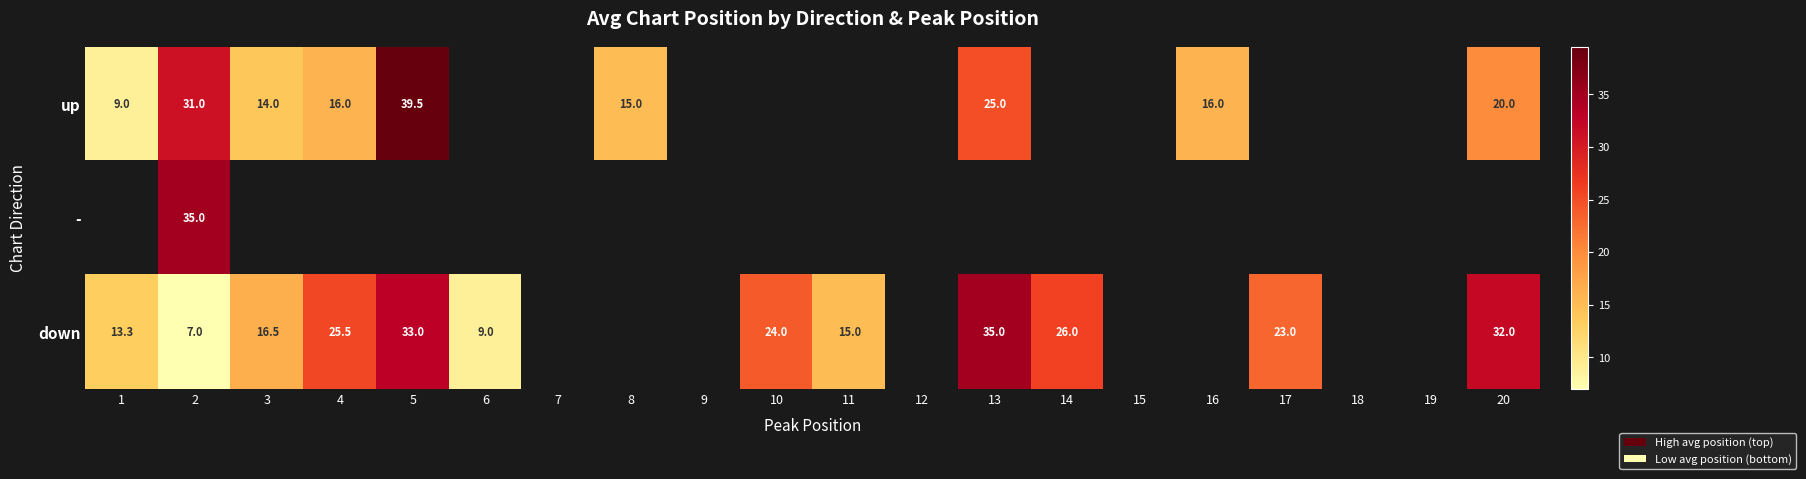

What is the sum of the down values at 11 and 4?

40.5